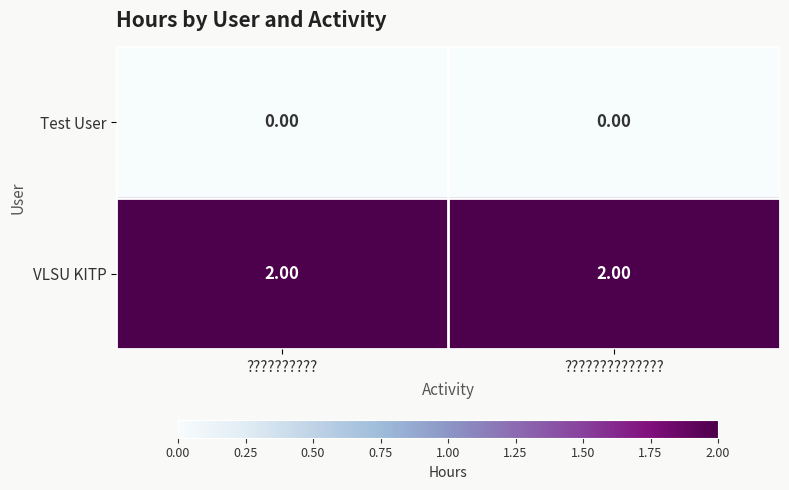

How many data points does each series have?

2